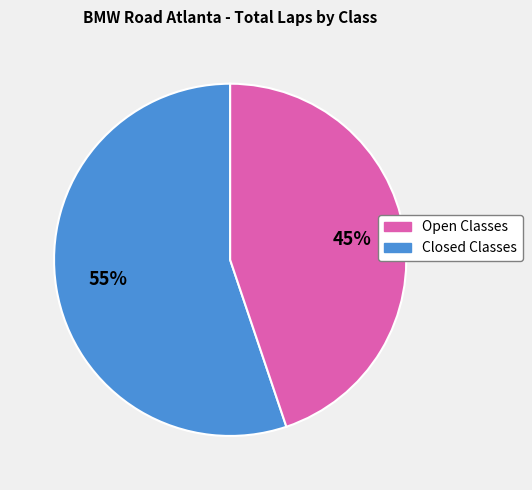

To the nearest percent, what is the difference between the largest and smallest slice percentages?

10%